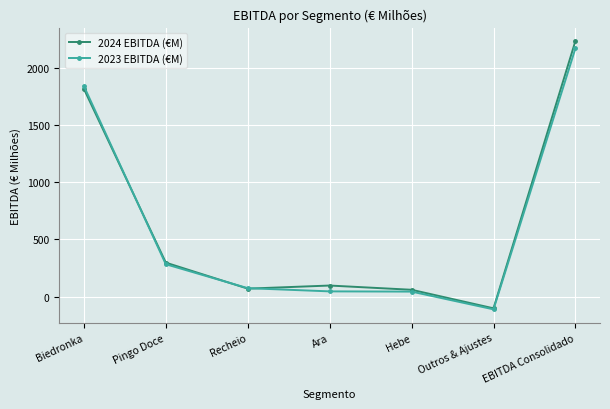

What is the total value across all series at Outros & Ajustes?

-215